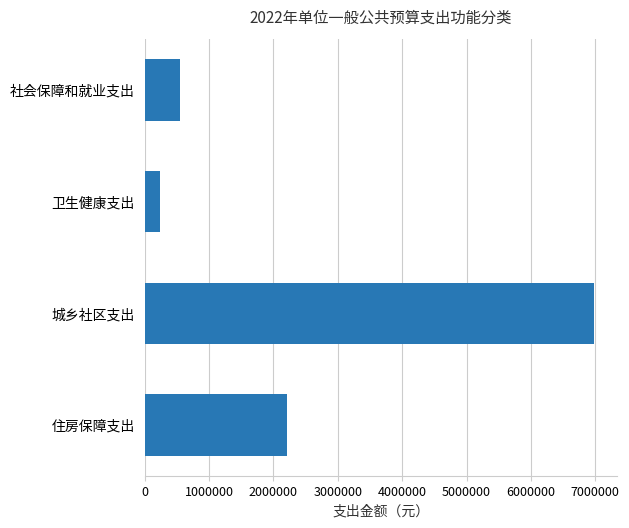

What is the change in value from 卫生健康支出 to 住房保障支出?

+1965600